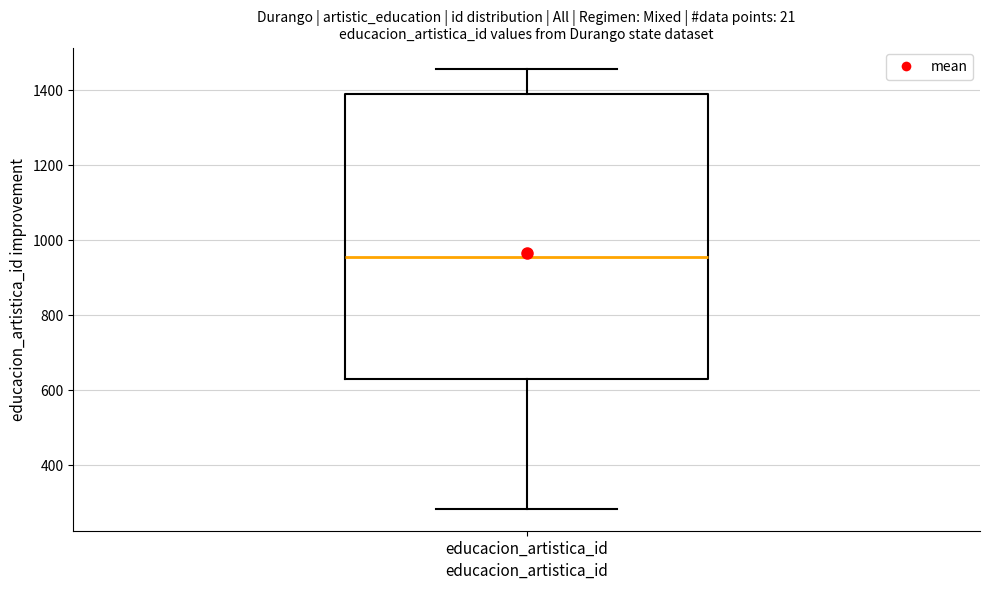

Read this box plot against the y-axis: the position of the median line, the range covered by the box, and the ends of both whiskers. The values are not printed on the chart, so give them approximately, as read against the axis.

median 960, box 640 to 1400, whiskers 280 to 1460